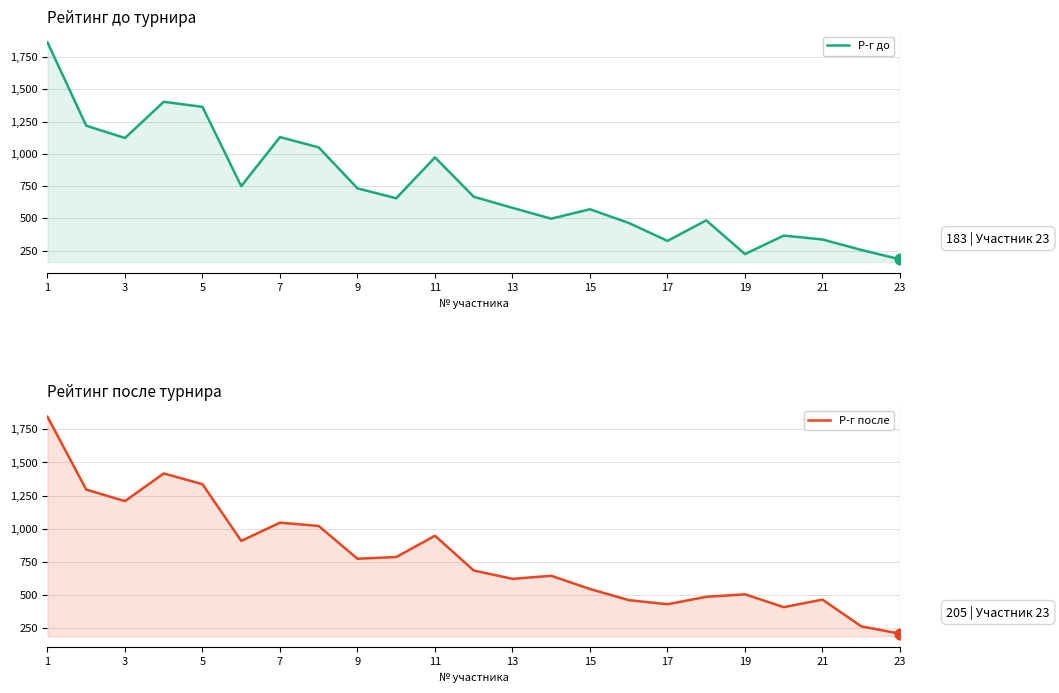

What is the total value across all series at 21?

1919